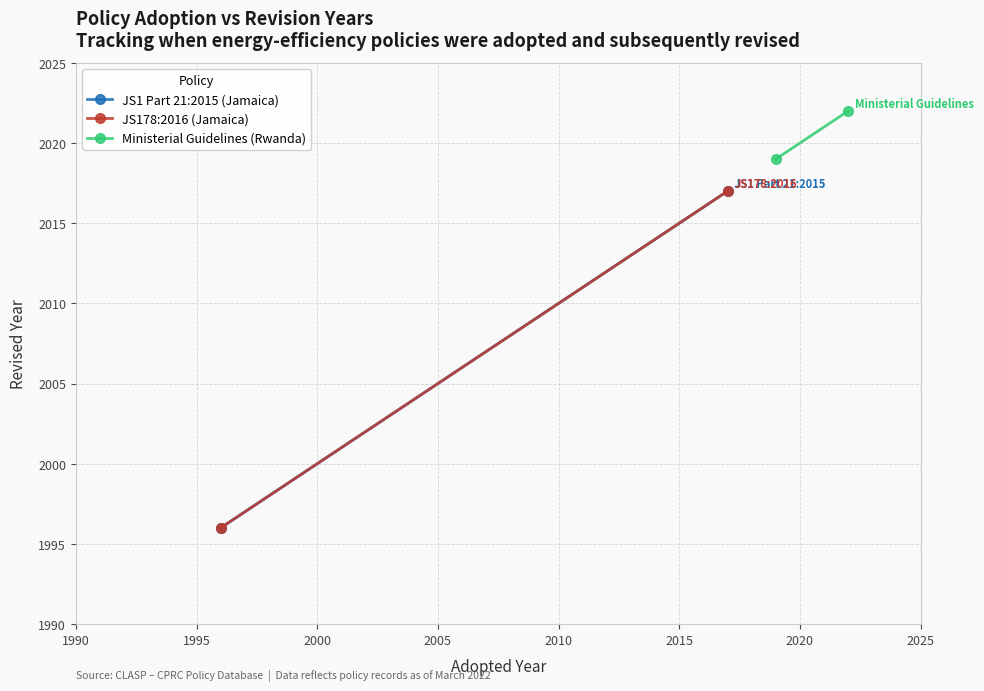

True or false: JS178:2016 (Jamaica) has a value of 1014 at 1985.

False